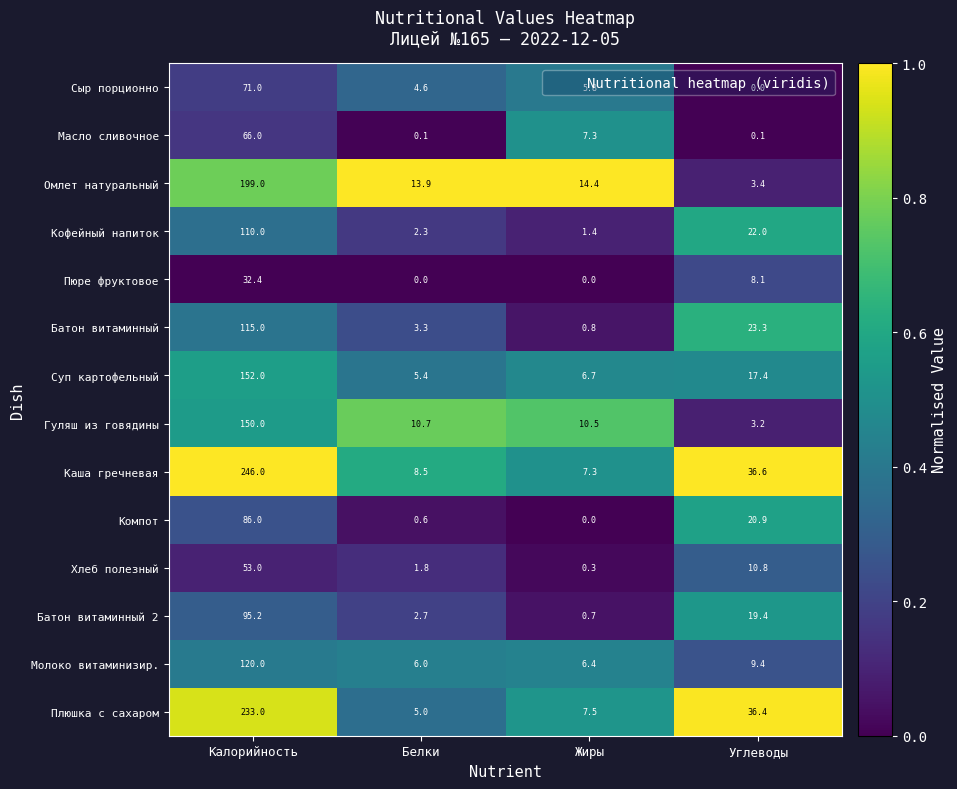

What is the average value of the Кофейный напиток series?

33.9